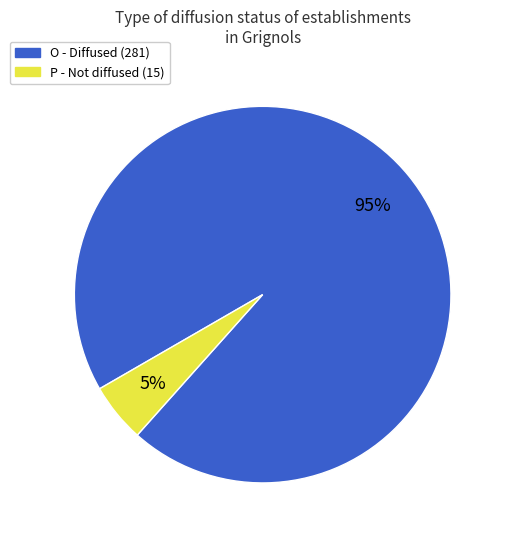

To the nearest percent, what is the average slice percentage?

50%